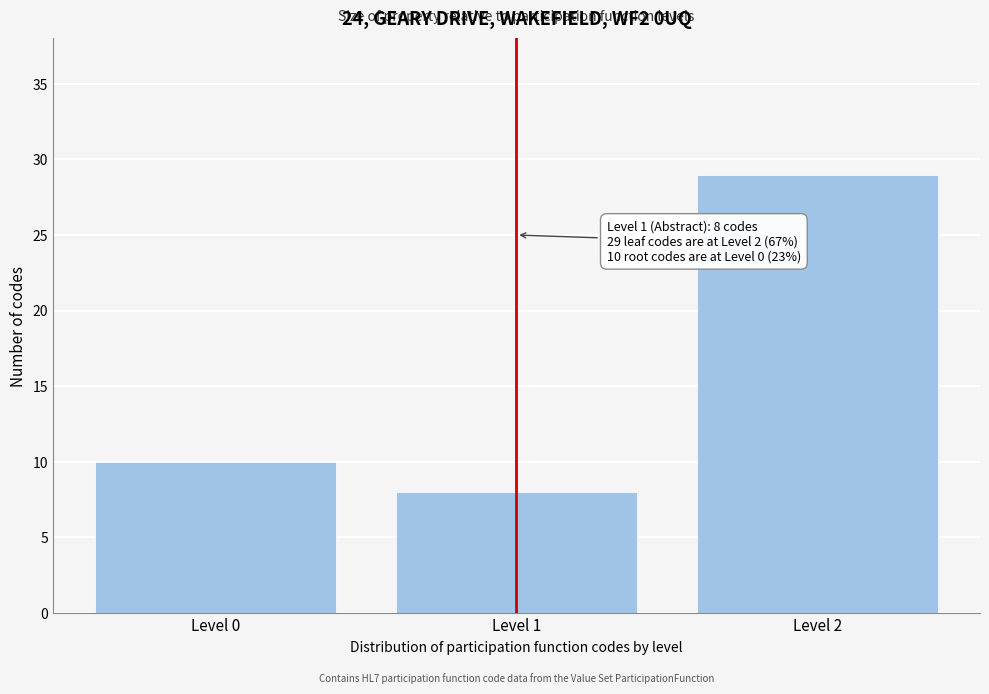

Reading left to right, extract all data points from this chart.

10	8	29